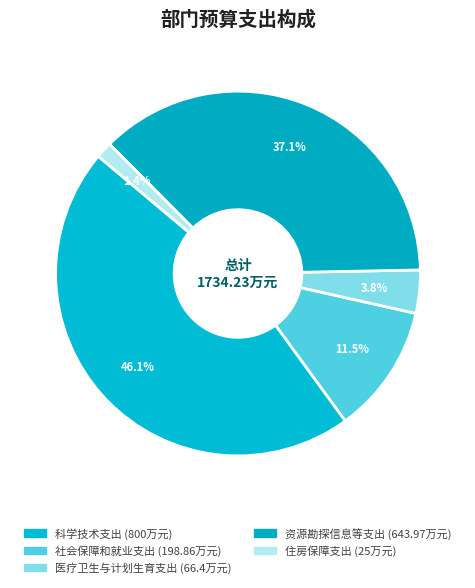

Rank the categories by value from lowest to highest.

住房保障支出, 医疗卫生与计划生育支出, 社会保障和就业支出, 资源勘探信息等支出, 科学技术支出